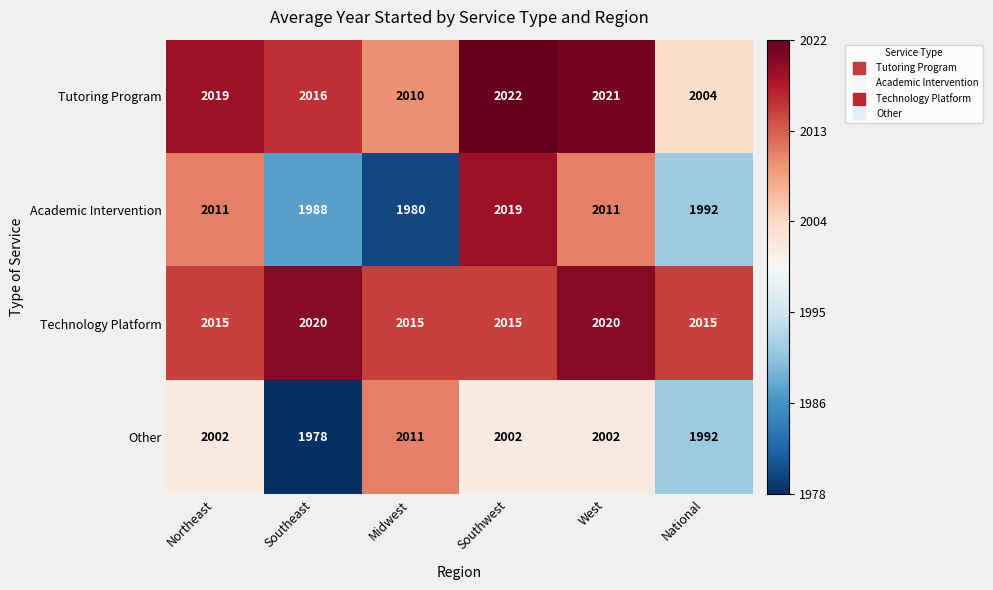

What is the difference between the maximum and second lowest values in the Academic Intervention series?

31